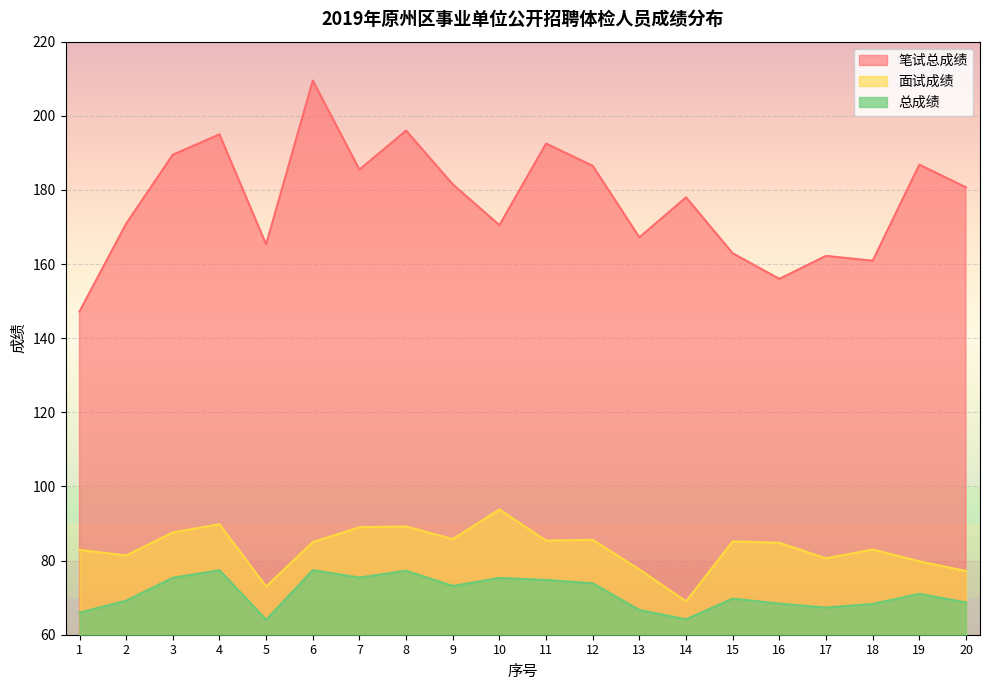

List the series in order of their peak value, lowest first.

总成绩, 面试成绩, 笔试总成绩